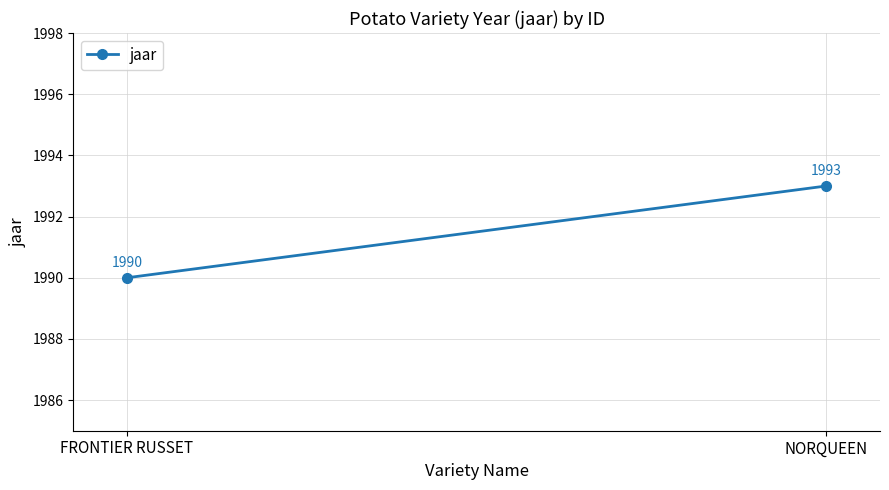

Rank the categories by value from highest to lowest.

NORQUEEN, FRONTIER RUSSET